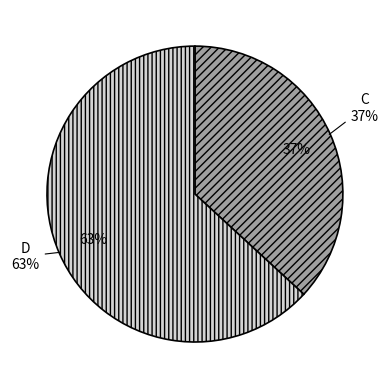

Rank the categories by value from highest to lowest.

D, C